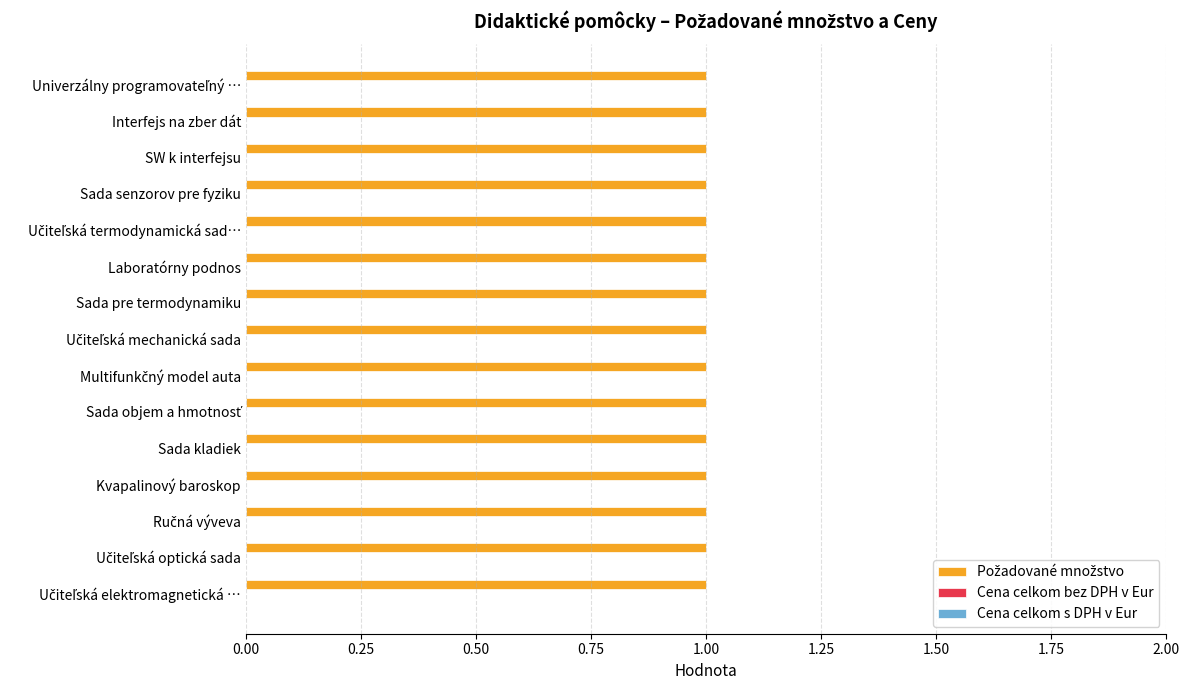

At which category does the chart reach its minimum across all series?

Univerzálny programovateľný automat